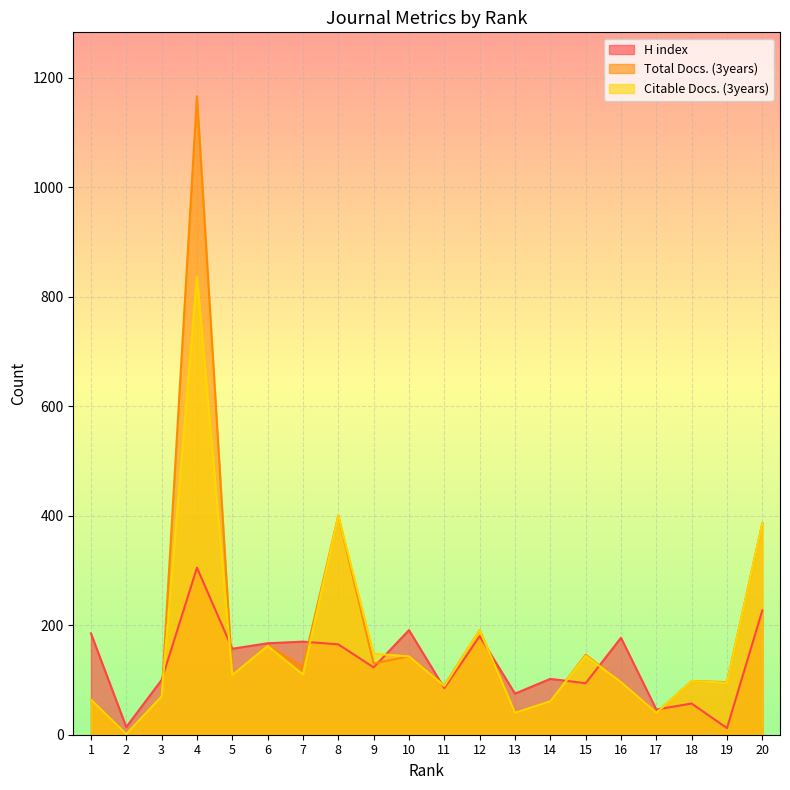

At how many categories does at least one series exceed 4?

20